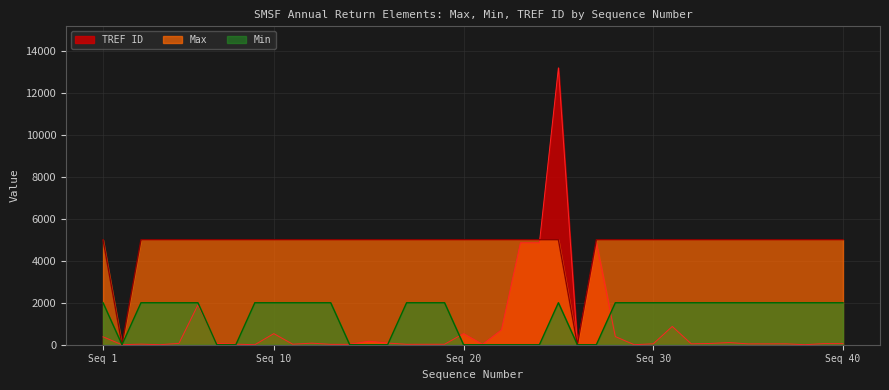

What is the greatest value displayed?

13186